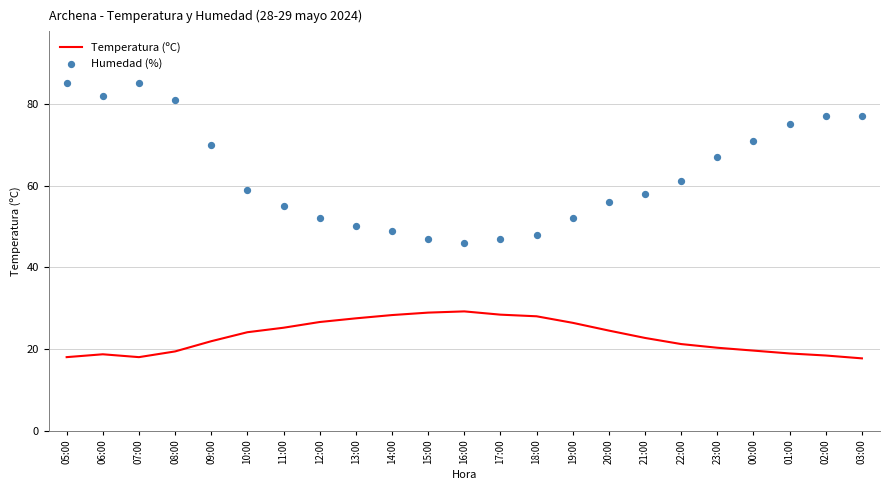

What is the total value across all series at 12:00?

78.6